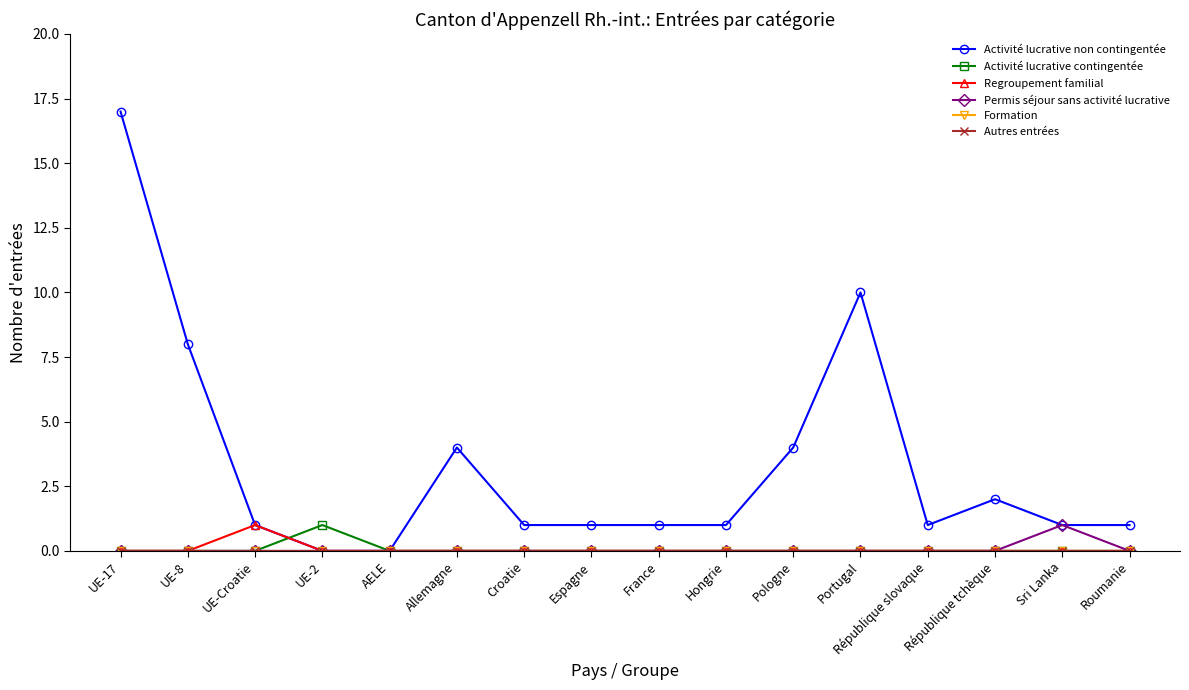

What is the difference between the Regroupement familial values at UE-Croatie and Portugal?

1